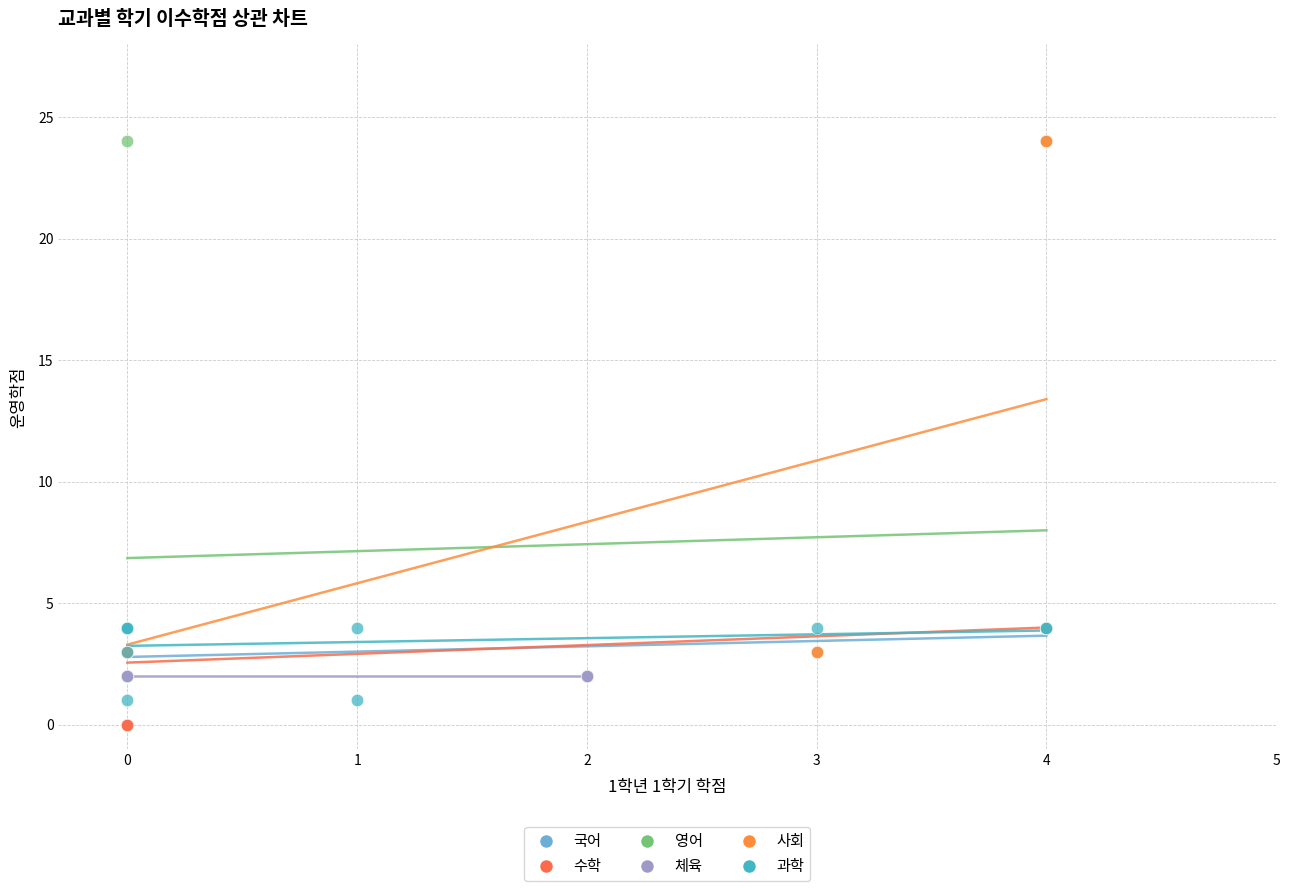

What are all the series names shown in the legend?

국어, 수학, 영어, 체육, 사회, 과학